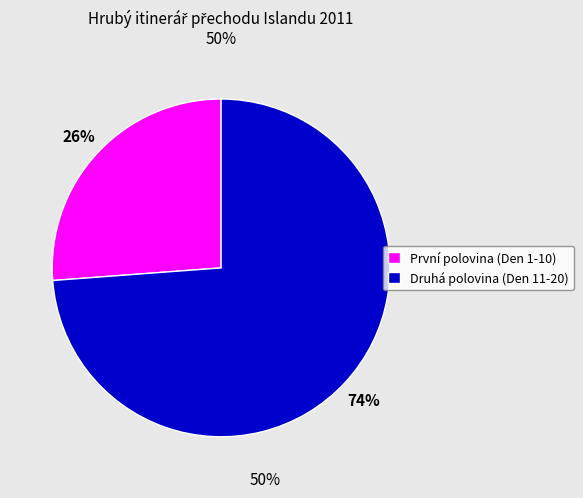

What percentage is the První polovina (Den 1-10) slice, to the nearest percent?

26%